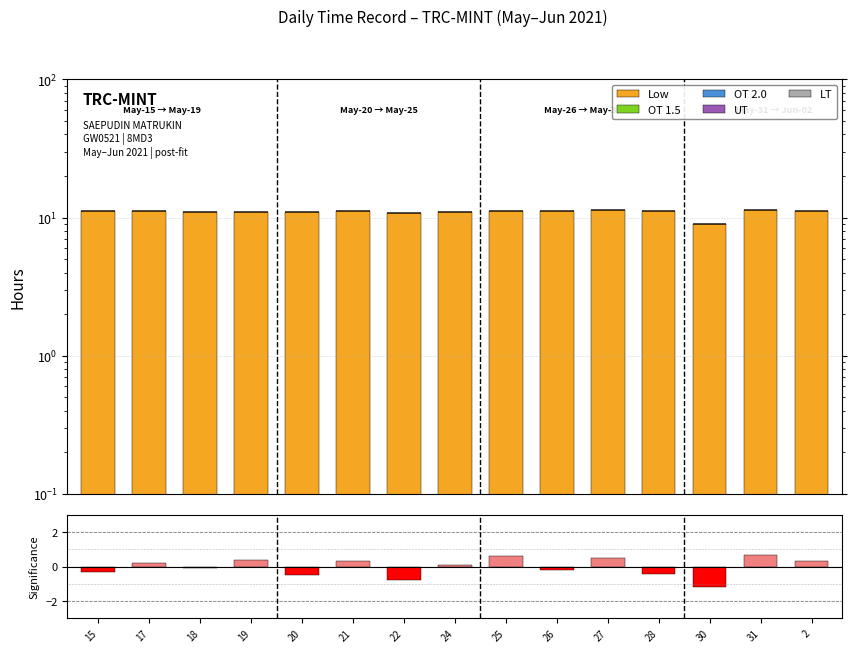

Reading left to right, list all the values displayed in this chart.

Low: 11.1	11.2	11.1	11.0	11.0	11.2	10.9	10.9	11.2	11.1	11.3	11.1	9.0	11.3	11.3
OT 1.5: 0.0	0.0	0.0	0.0	0.0	0.0	0.0	0.0	0.0	0.0	0.0	0.0	0.0	0.0	0.0
OT 2.0: 0.0	0.0	0.0	0.0	0.0	0.0	0.0	0.0	0.0	0.0	0.0	0.0	0.0	0.0	0.0
UT: 0.0	0.0	0.0	0.0	0.0	0.0	0.0	0.0	0.0	0.0	0.0	0.0	0.0	0.0	0.0
LT: 0.0	0.0	0.0	0.0	0.0	0.0	0.0	0.0	0.0	0.0	0.0	0.0	0.0	0.0	0.0
Significance: -0.3	0.2	-0.1	0.4	-0.5	0.3	-0.8	0.1	0.6	-0.2	0.5	-0.4	-1.2	0.7	0.3